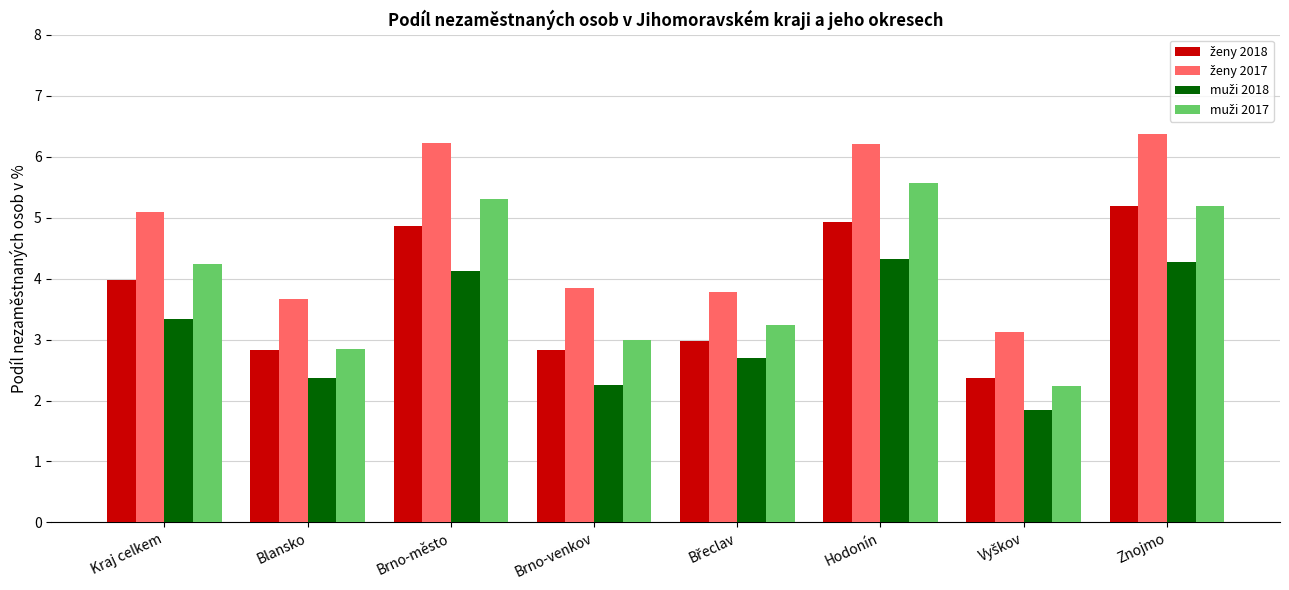

What is the spread (max minus min) of values at Znojmo?

2.1